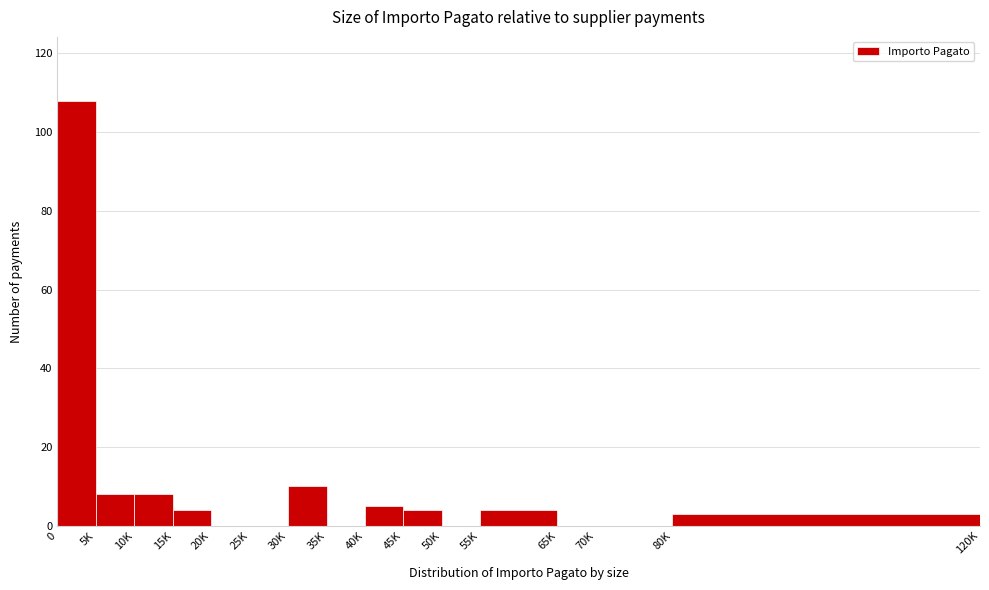

Reading left to right, list all the values displayed in this chart.

0=108	5K=8	10K=8	15K=4	20K=0	25K=0	30K=10	35K=0	40K=5	45K=4	50K=0	55K=4	65K=0	70K=0	80K=3